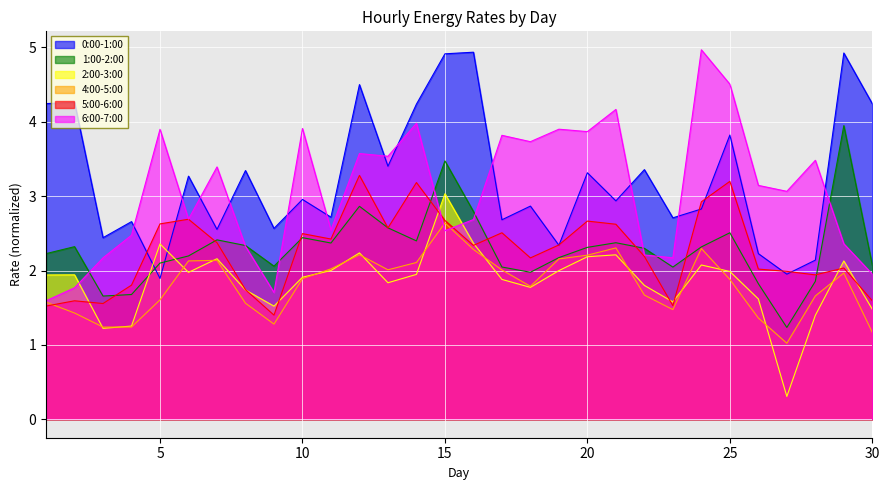

Reading left to right, extract all data points from this chart.

0:00-1:00: 1=4.2	2=4.3	3=2.4	4=2.7	5=1.9	6=3.3	7=2.6	8=3.3	9=2.6	10=3.0	11=2.7	12=4.5	13=3.4	14=4.2	15=4.9	16=4.9	17=2.7	18=2.9	19=2.3	20=3.3	21=2.9	22=3.4	23=2.7	24=2.8	25=3.8	26=2.2	27=2.0	28=2.1	29=4.9	30=4.2
1:00-2:00: 1=2.2	2=2.3	3=1.7	4=1.7	5=2.1	6=2.2	7=2.4	8=2.3	9=2.1	10=2.4	11=2.4	12=2.9	13=2.6	14=2.4	15=3.5	16=2.8	17=2.0	18=2.0	19=2.2	20=2.3	21=2.4	22=2.3	23=2.0	24=2.3	25=2.5	26=1.8	27=1.2	28=1.9	29=3.9	30=2.1
2:00-3:00: 1=1.9	2=1.9	3=1.2	4=1.3	5=2.4	6=2.0	7=2.2	8=1.7	9=1.5	10=1.9	11=2.0	12=2.2	13=1.8	14=1.9	15=3.0	16=2.4	17=1.9	18=1.8	19=2.0	20=2.2	21=2.2	22=1.8	23=1.6	24=2.1	25=2.0	26=1.6	27=0.3	28=1.4	29=2.1	30=1.5
4:00-5:00: 1=1.6	2=1.4	3=1.2	4=1.2	5=1.6	6=2.1	7=2.1	8=1.6	9=1.3	10=1.9	11=2.0	12=2.2	13=2.0	14=2.1	15=2.6	16=2.3	17=2.0	18=1.8	19=2.2	20=2.2	21=2.3	22=1.7	23=1.5	24=2.3	25=1.9	26=1.4	27=1.0	28=1.7	29=2.0	30=1.2
5:00-6:00: 1=1.5	2=1.6	3=1.6	4=1.8	5=2.6	6=2.7	7=2.4	8=1.7	9=1.4	10=2.5	11=2.4	12=3.3	13=2.6	14=3.2	15=2.7	16=2.3	17=2.5	18=2.2	19=2.3	20=2.7	21=2.6	22=2.2	23=1.5	24=2.9	25=3.2	26=2.0	27=2.0	28=1.9	29=2.0	30=1.6
6:00-7:00: 1=1.6	2=1.8	3=2.2	4=2.5	5=3.9	6=2.7	7=3.4	8=2.3	9=1.7	10=3.9	11=2.5	12=3.6	13=3.5	14=4.0	15=2.5	16=2.7	17=3.8	18=3.7	19=3.9	20=3.9	21=4.2	22=2.2	23=2.2	24=5.0	25=4.5	26=3.1	27=3.1	28=3.5	29=2.4	30=2.0